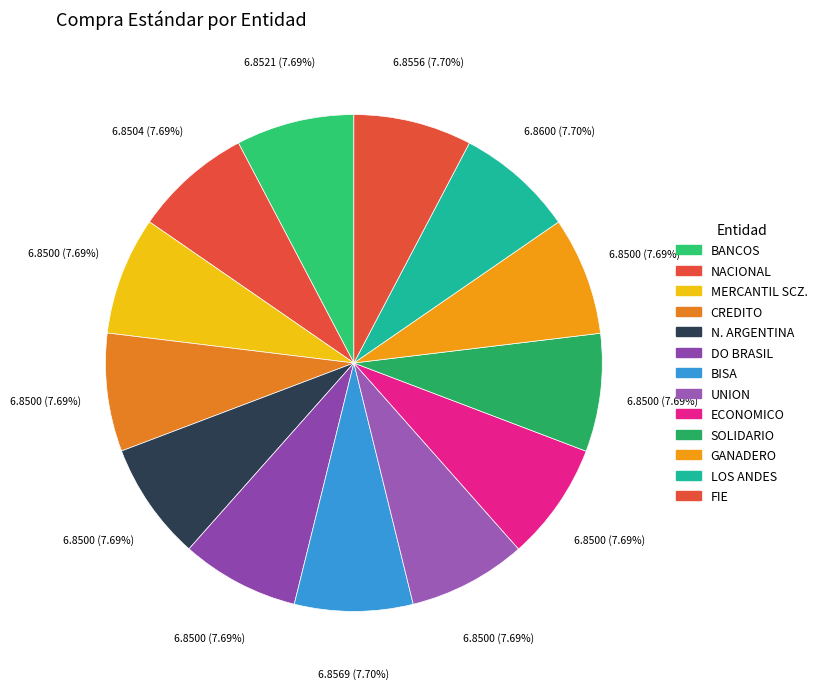

Count the number of slices in the pie.

13